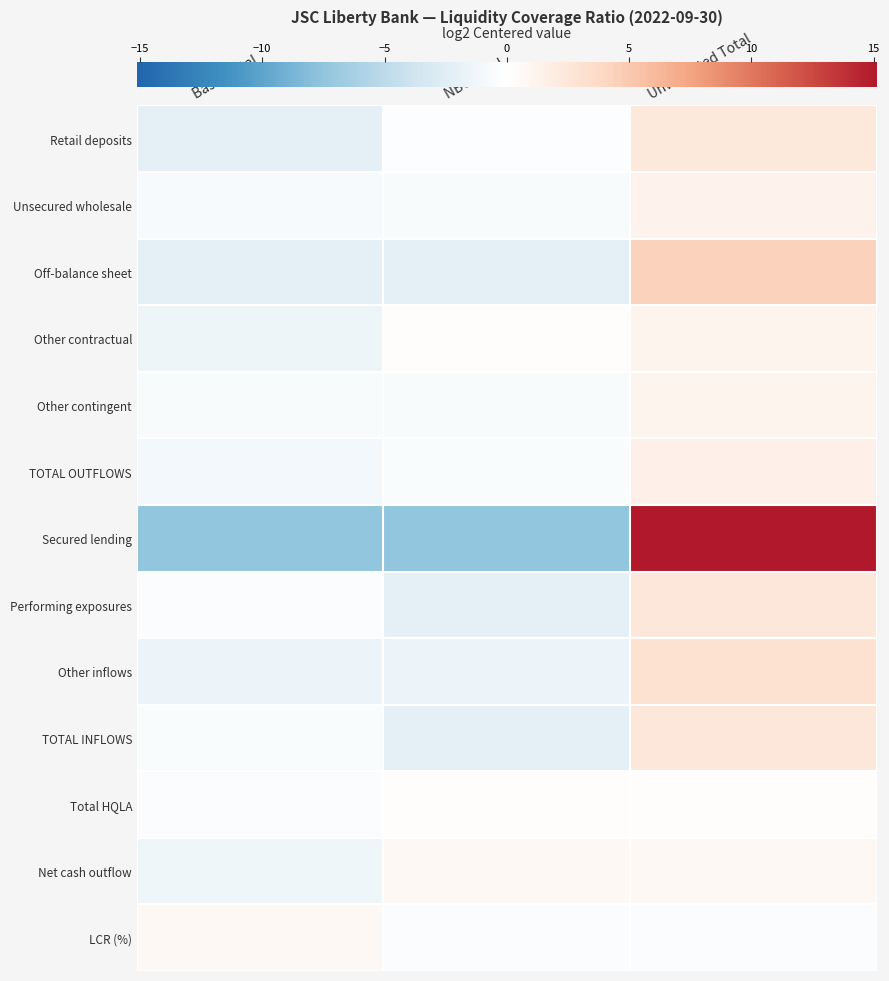

At how many categories does at least one series exceed 12?

1